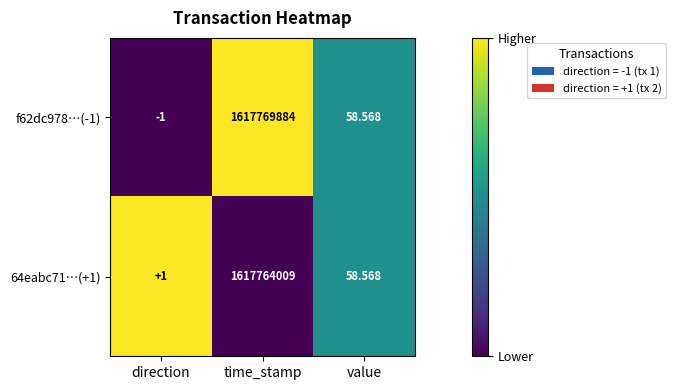

At which label does f62dc978…(-1) reach its minimum?

direction